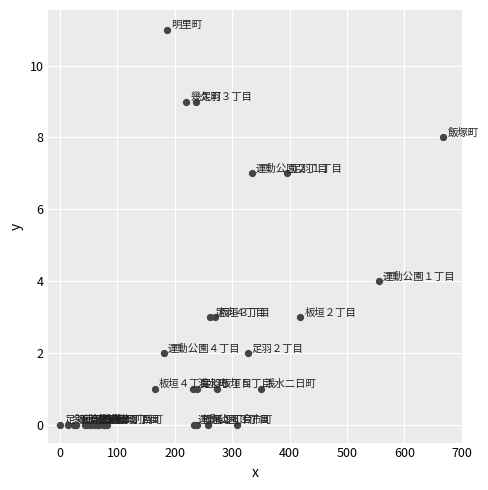

What Y value in the scatter plot is closest to 5?

4